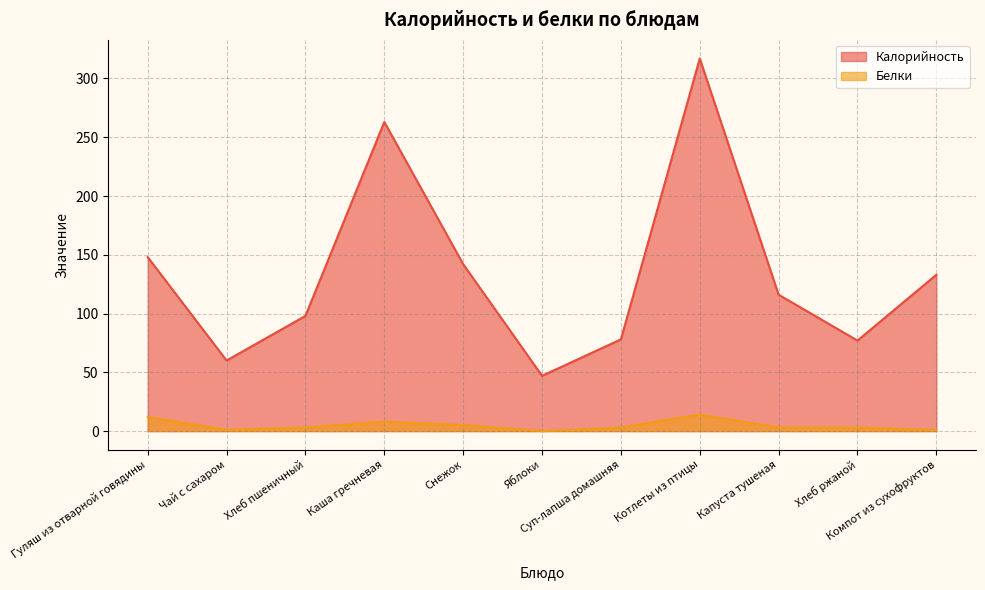

What are all the series names shown in the legend?

Калорийность, Белки